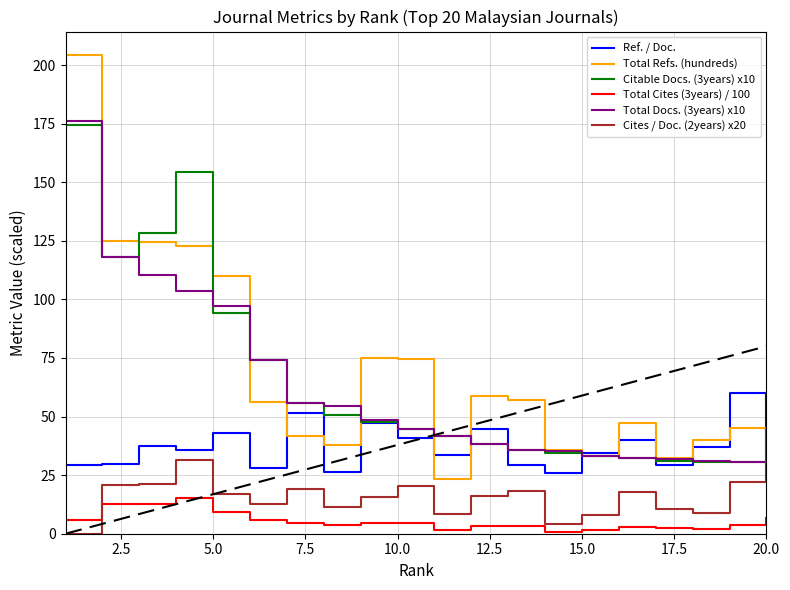

Which series has the widest spread of values?

Total Refs. (hundreds)